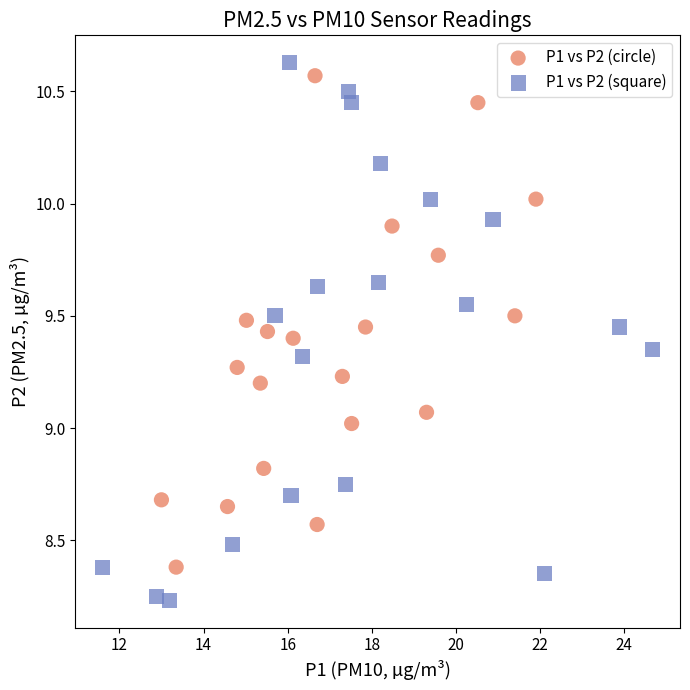

Which series contains the lowest Y value?

P1 vs P2 (square)